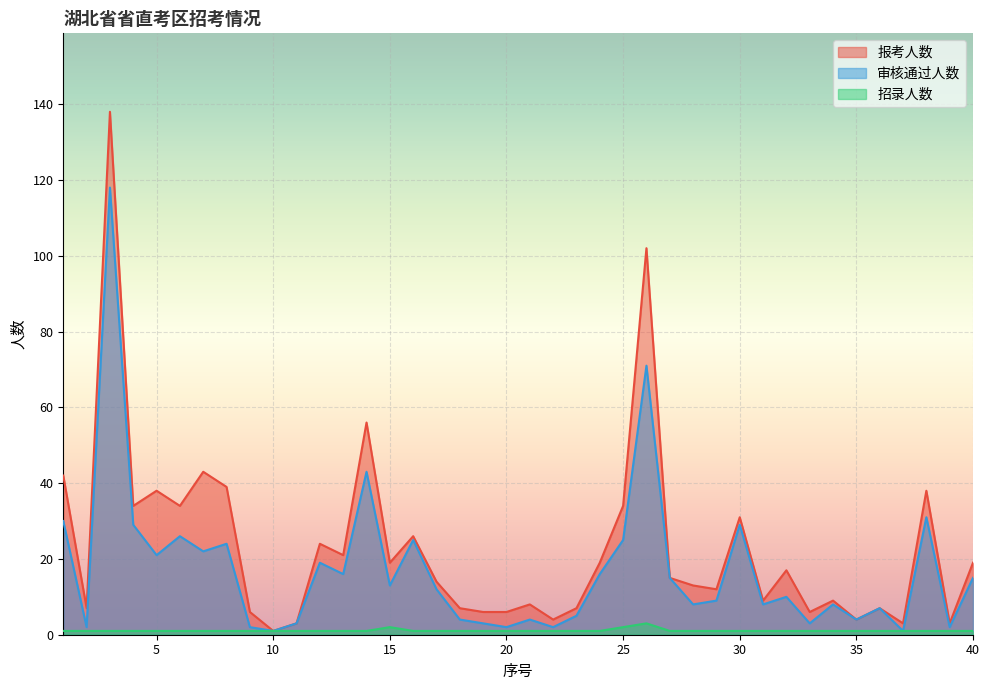

What is the difference between the 报考人数 values at 14 and 30?

25